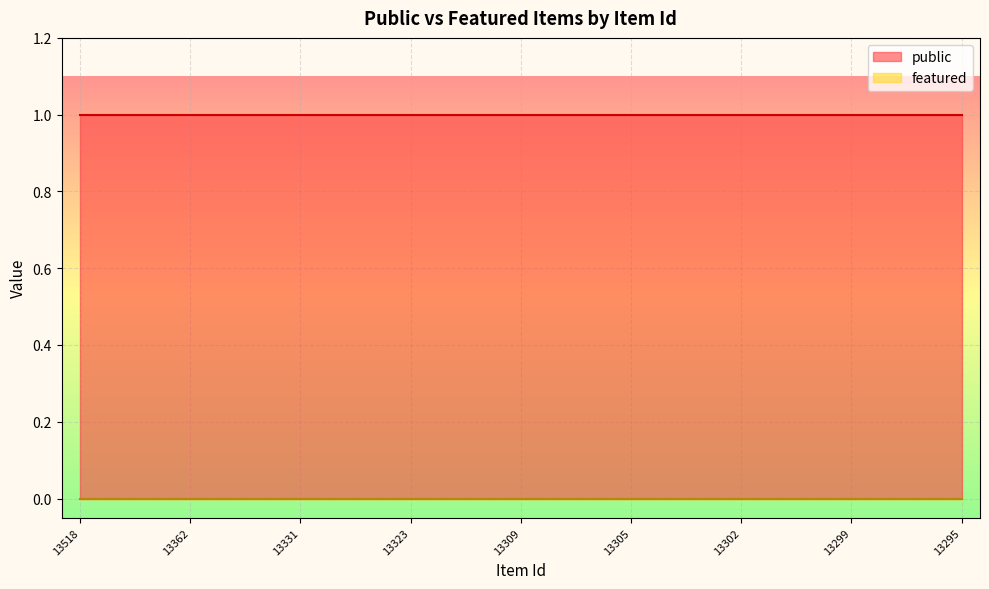

Reading left to right, list all the values displayed in this chart.

public: 13518=1	13425=1	13415=1	13362=1	13353=1	13332=1	13331=1	13330=1	13324=1	13323=1	13315=1	13314=1	13309=1	13308=1	13307=1	13305=1	13304=1	13303=1	13302=1	13301=1	13300=1	13299=1	13298=1	13296=1	13295=1
featured: 13518=0	13425=0	13415=0	13362=0	13353=0	13332=0	13331=0	13330=0	13324=0	13323=0	13315=0	13314=0	13309=0	13308=0	13307=0	13305=0	13304=0	13303=0	13302=0	13301=0	13300=0	13299=0	13298=0	13296=0	13295=0